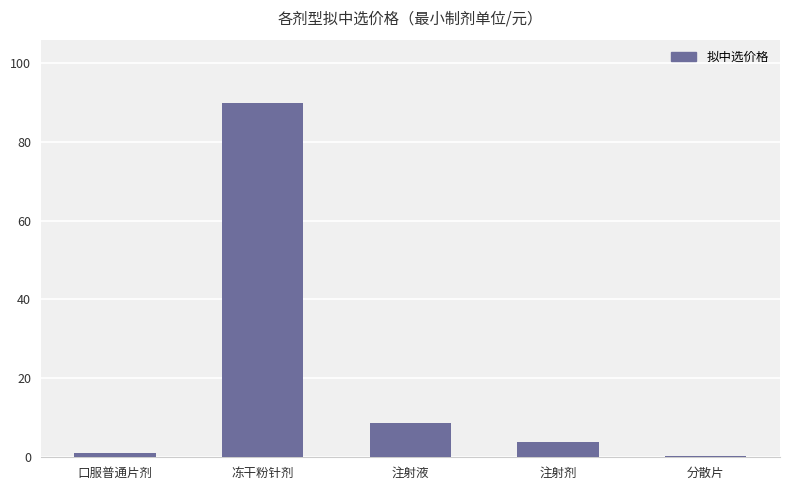

Reading left to right, transcribe all the data shown in this chart.

1.2	89.7	8.8	3.8	0.2